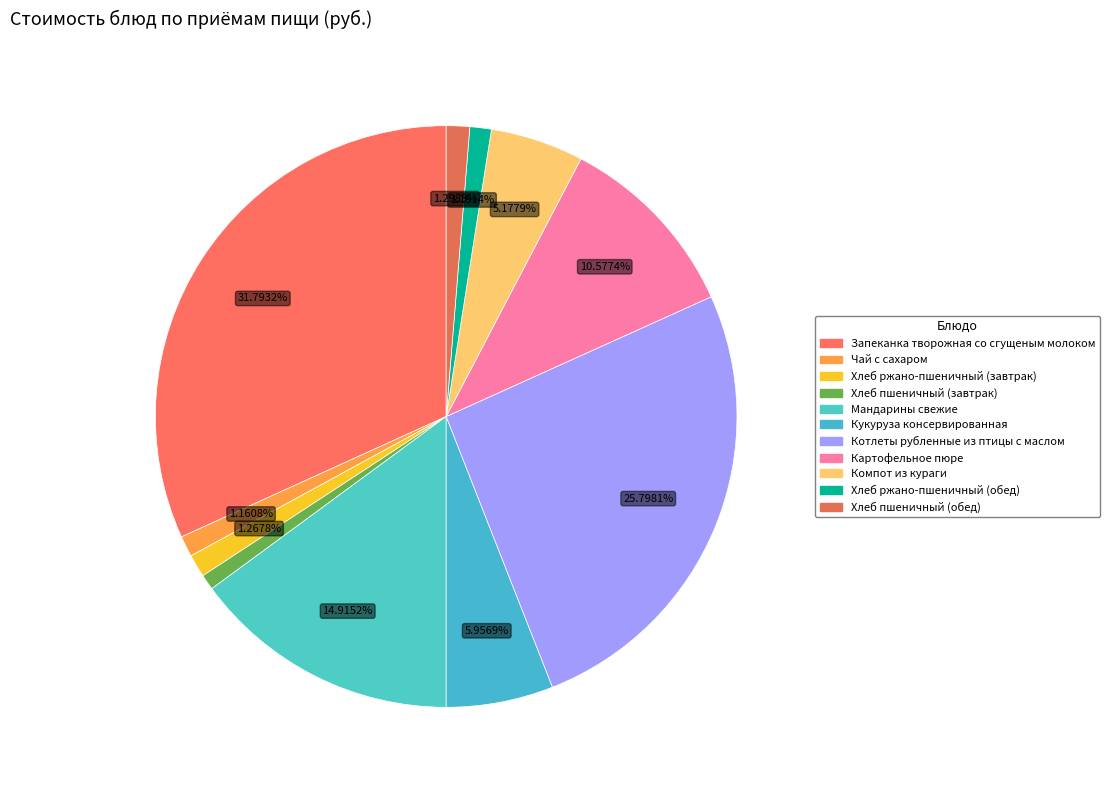

To the nearest percent, what portion does Хлеб пшеничный (обед) represent?

1%